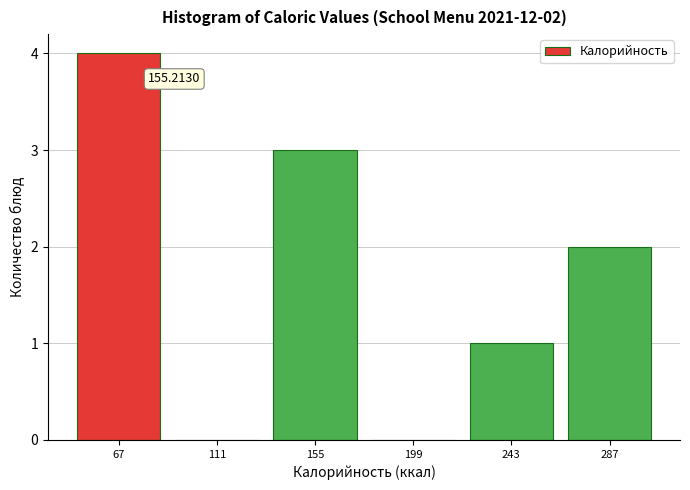

Which range on the x-axis has the tallest bar?

45 to 90